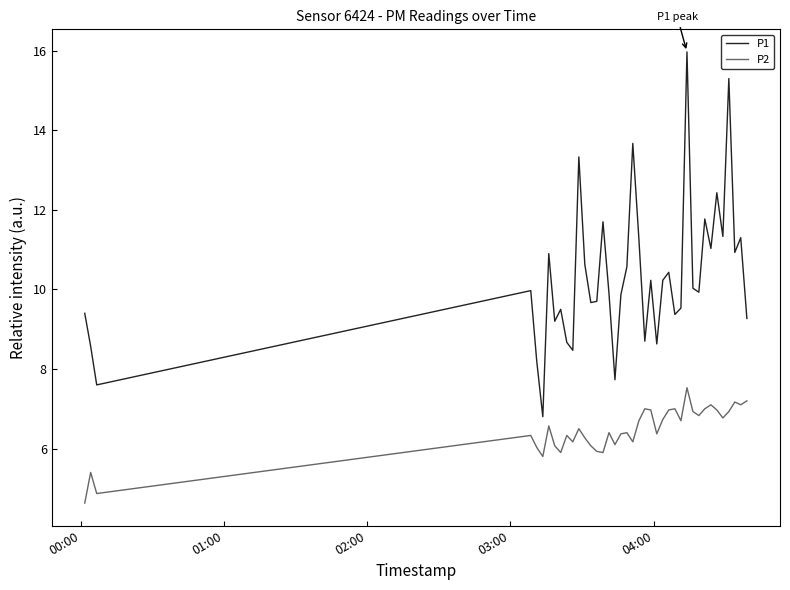

What is the sum of all P2 values?

258.2